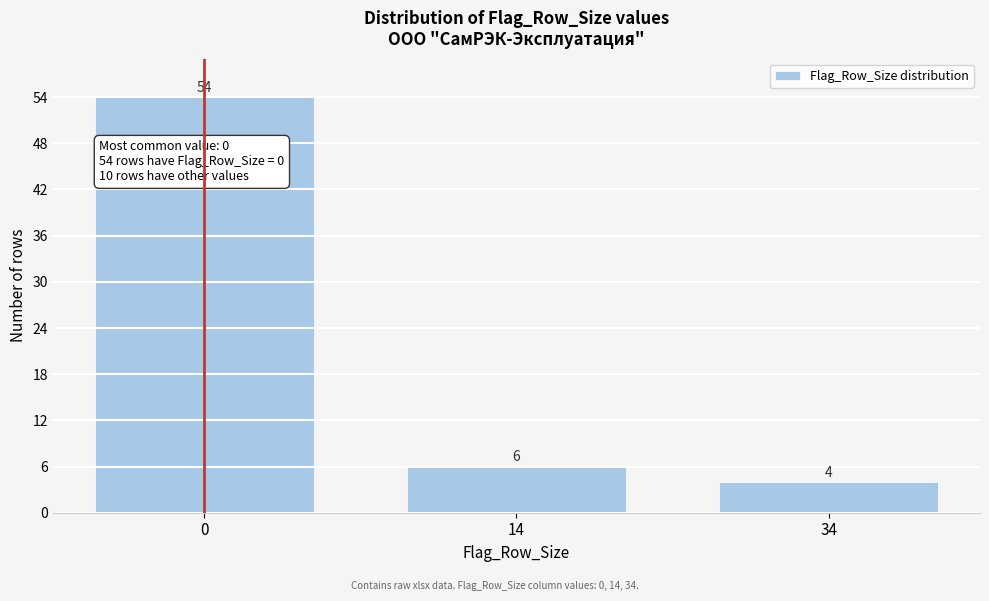

Reading left to right, extract all data points from this chart.

0=54	14=6	34=4